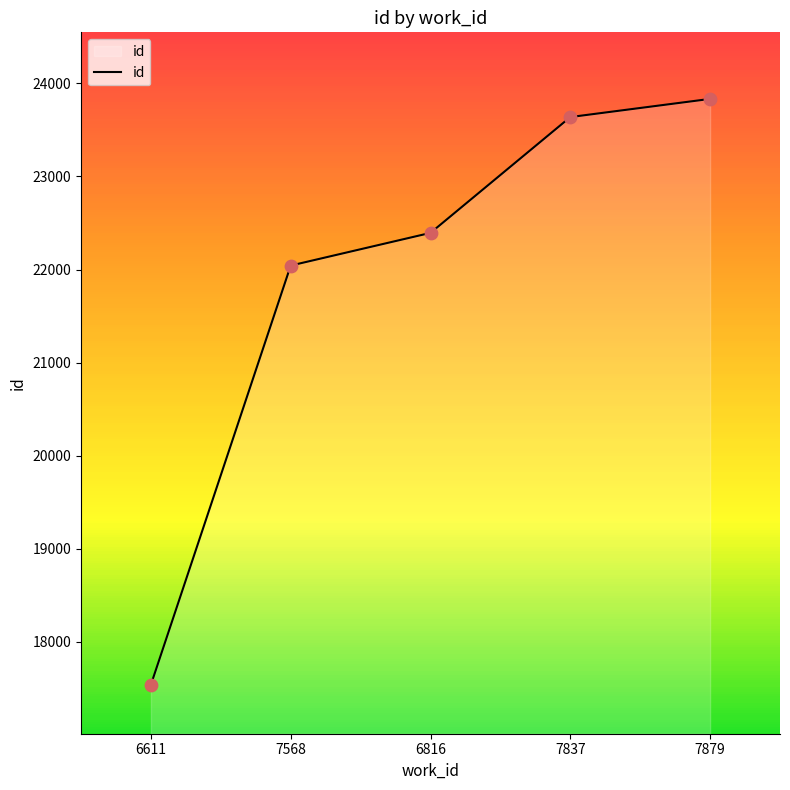

Approximately how many times larger is the value at 6611 compared to 7879?

0.7